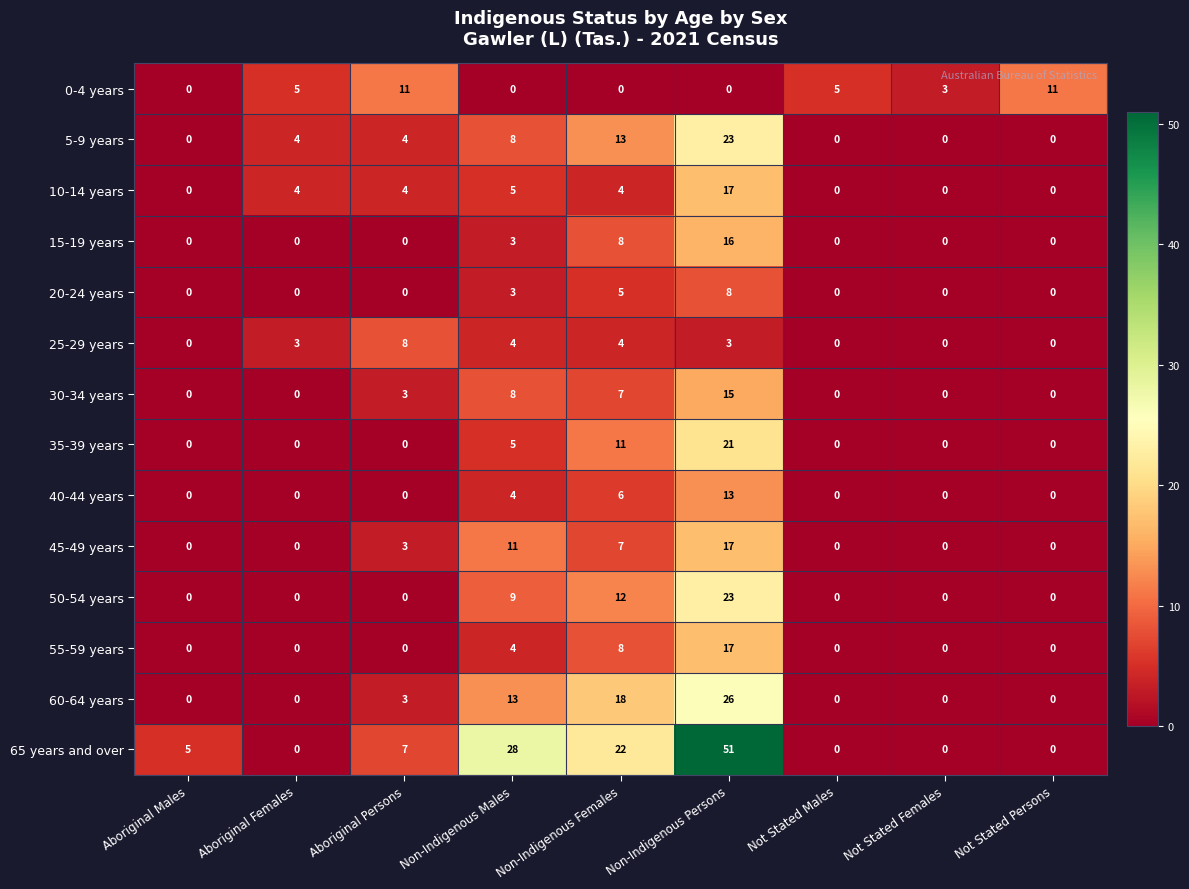

Is the value of 35-39 years at Non-Indigenous Females greater than the value of 10-14 years at Aboriginal Females?

Yes